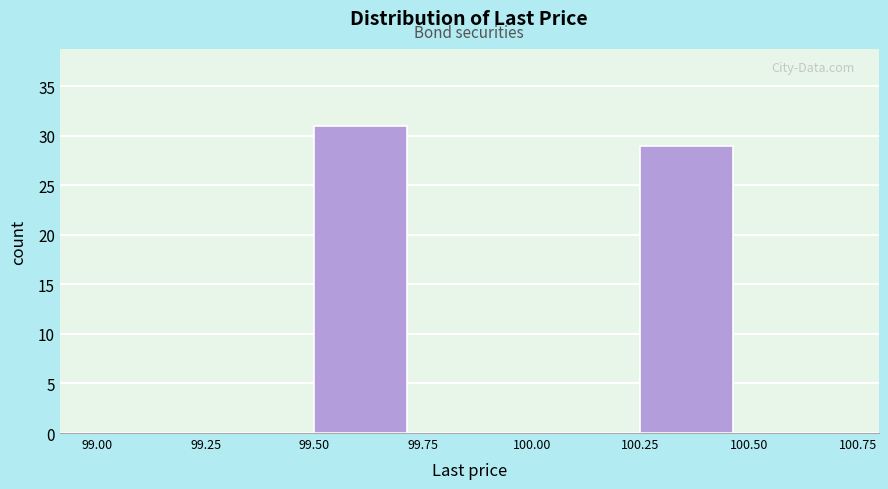

Over which range of the x-axis is the bar tallest?

99.50 to 99.75